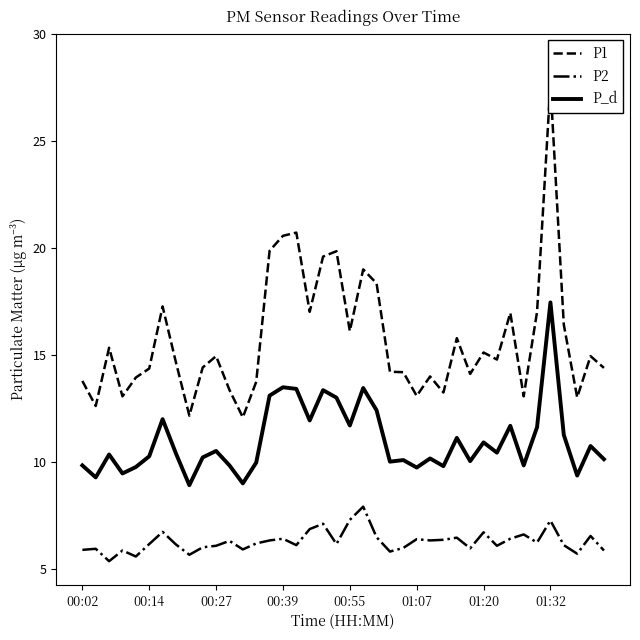

List the series in order of their overall mean, highest first.

P1, P_d, P2